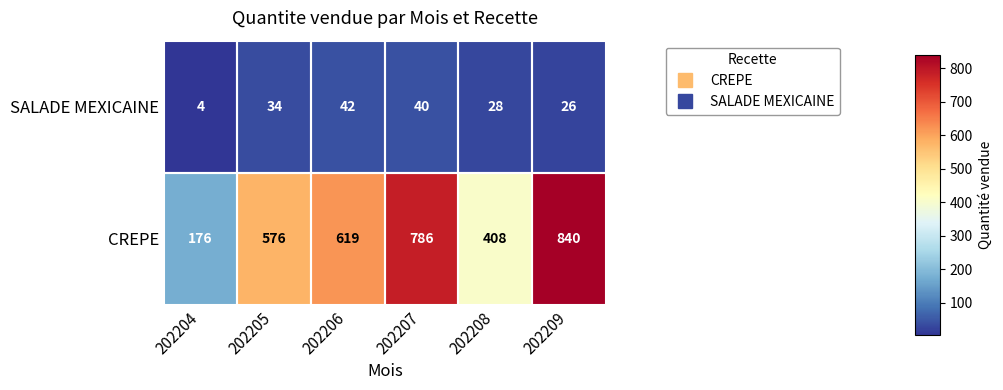

The CREPE series shows 66 at 202204. True or false?

False